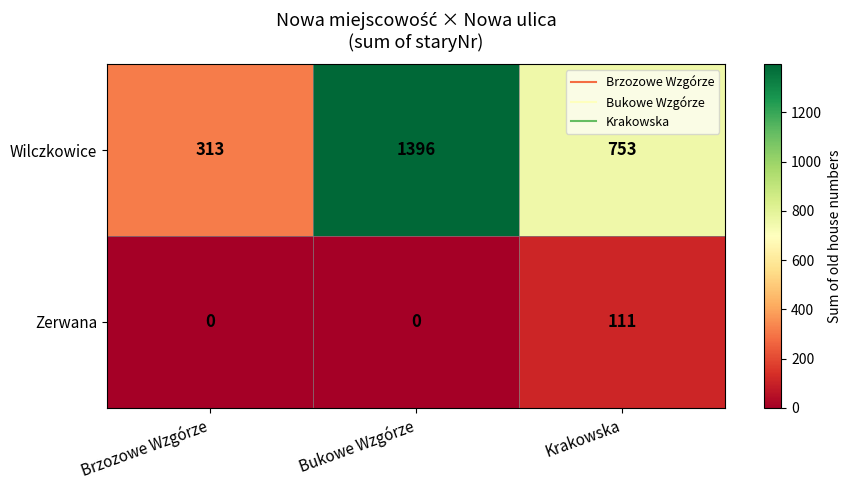

At how many categories does at least one series exceed 97?

3